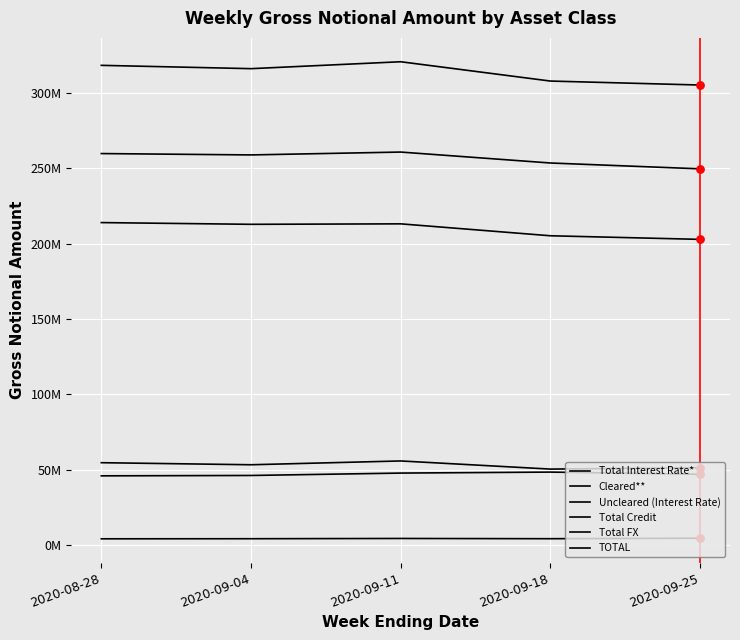

Is this an area chart (filled region under the line)?

No